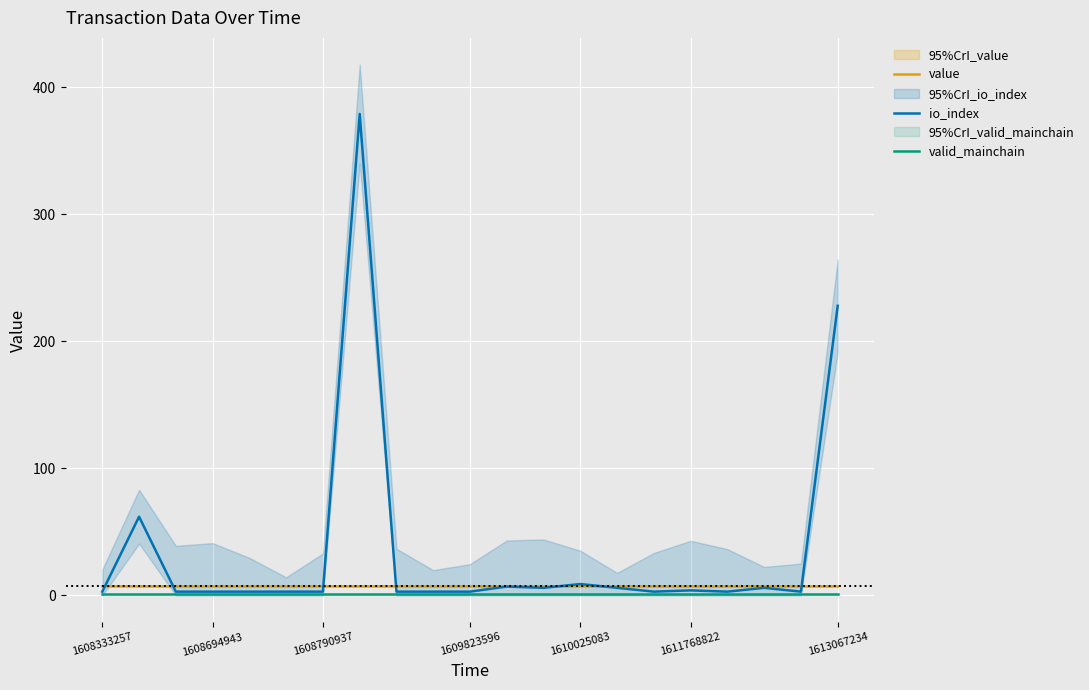

True or false: valid_mainchain and value intersect in this chart.

False